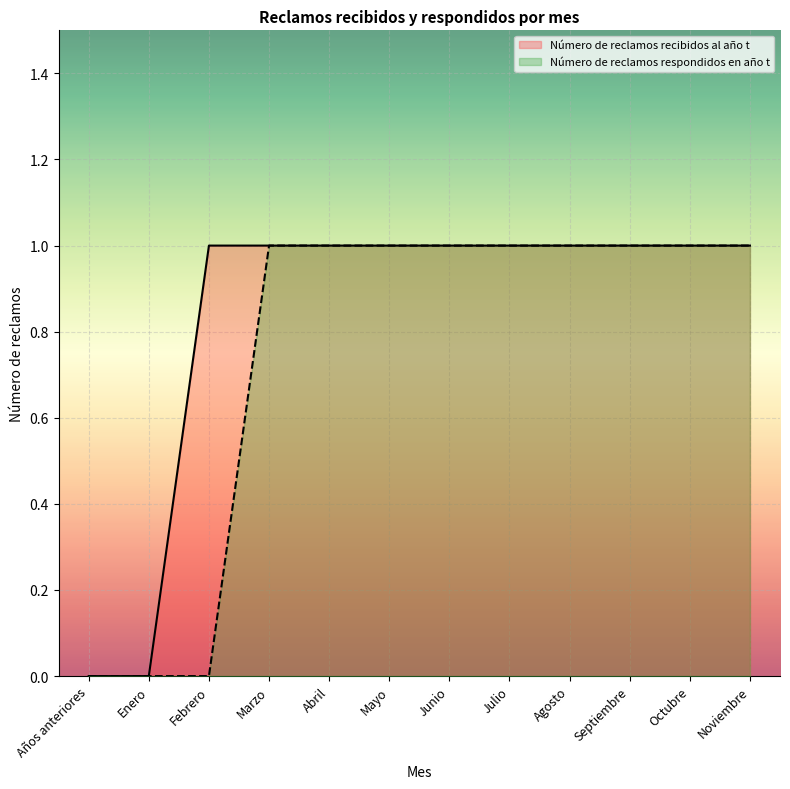

Reading left to right, list all the values displayed in this chart.

Número de reclamos recibidos al año t: Años anteriores=0	Enero=0	Febrero=1	Marzo=1	Abril=1	Mayo=1	Junio=1	Julio=1	Agosto=1	Septiembre=1	Octubre=1	Noviembre=1
Número de reclamos respondidos en año t: Años anteriores=0	Enero=0	Febrero=0	Marzo=1	Abril=1	Mayo=1	Junio=1	Julio=1	Agosto=1	Septiembre=1	Octubre=1	Noviembre=1